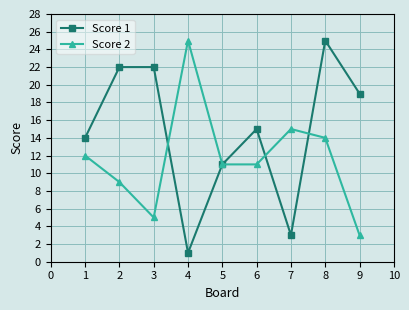

Count the Score 1 values in the range 11 to 22.

6